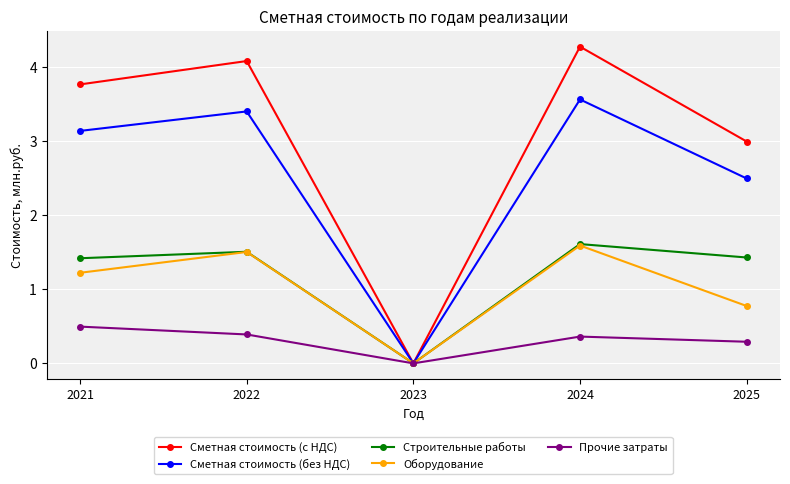

Where is the first local maximum for Оборудование?

2022